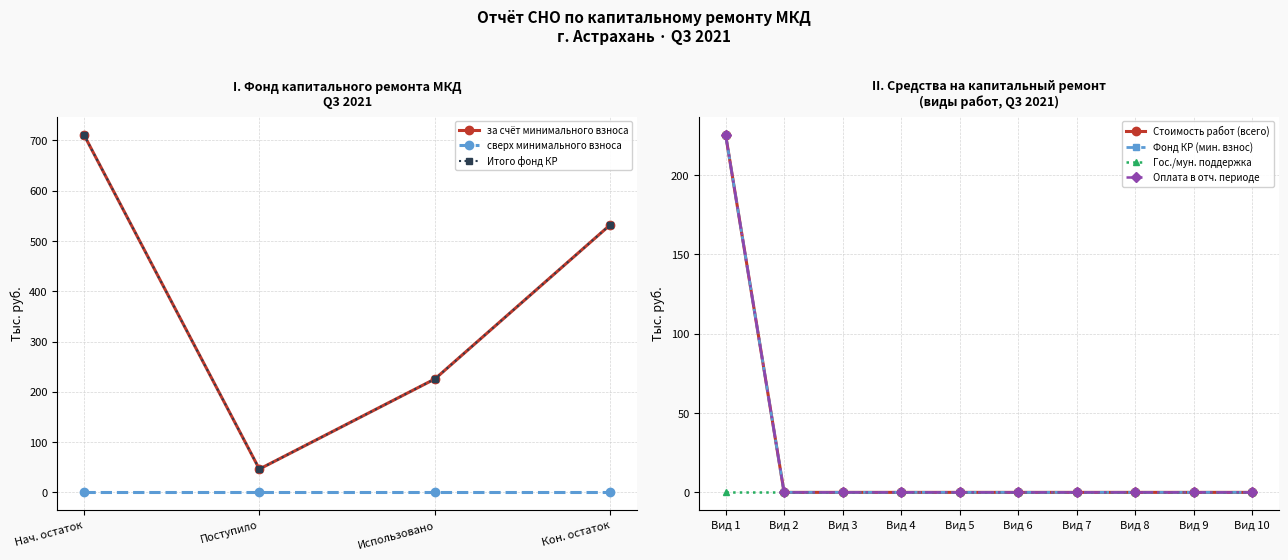

Reading left to right, what are all the values shown in this chart?

Остаток на начало: 711.9	0.0	711.9
Поступило всего: 46.3	0.0	46.3
Взносов: 46.3	0.0	46.3
Использовано: 225.6	0.0	225.6
Остаток на конец: 532.6	0.0	532.6